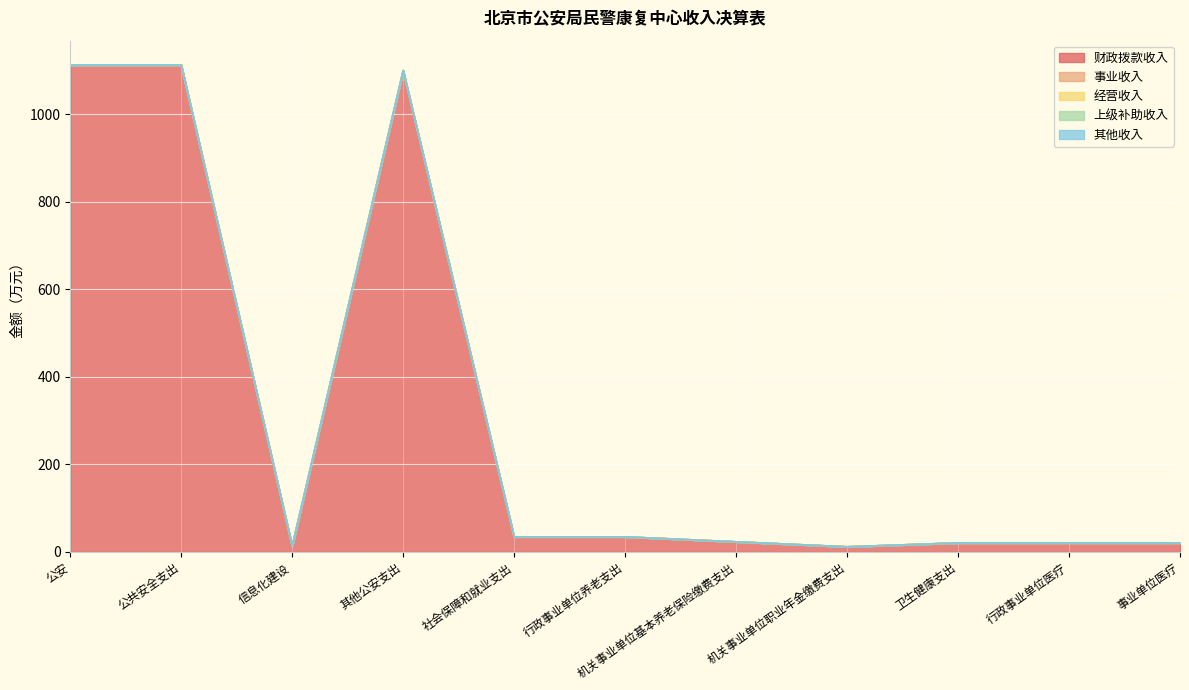

Reading left to right, what are all the values shown in this chart?

财政拨款收入: 公安=1112.1	公共安全支出=1112.1	信息化建设=12.9	其他公安支出=1099.2	社会保障和就业支出=34.1	行政事业单位养老支出=34.1	机关事业单位基本养老保险缴费支出=22.7	机关事业单位职业年金缴费支出=11.4	卫生健康支出=20.3	行政事业单位医疗=20.3	事业单位医疗=20.3
事业收入: 公安=0.0	公共安全支出=0.0	信息化建设=0.0	其他公安支出=0.0	社会保障和就业支出=0.0	行政事业单位养老支出=0.0	机关事业单位基本养老保险缴费支出=0.0	机关事业单位职业年金缴费支出=0.0	卫生健康支出=0.0	行政事业单位医疗=0.0	事业单位医疗=0.0
经营收入: 公安=0.0	公共安全支出=0.0	信息化建设=0.0	其他公安支出=0.0	社会保障和就业支出=0.0	行政事业单位养老支出=0.0	机关事业单位基本养老保险缴费支出=0.0	机关事业单位职业年金缴费支出=0.0	卫生健康支出=0.0	行政事业单位医疗=0.0	事业单位医疗=0.0
上级补助收入: 公安=0.0	公共安全支出=0.0	信息化建设=0.0	其他公安支出=0.0	社会保障和就业支出=0.0	行政事业单位养老支出=0.0	机关事业单位基本养老保险缴费支出=0.0	机关事业单位职业年金缴费支出=0.0	卫生健康支出=0.0	行政事业单位医疗=0.0	事业单位医疗=0.0
其他收入: 公安=0.0	公共安全支出=0.0	信息化建设=0.0	其他公安支出=0.0	社会保障和就业支出=0.0	行政事业单位养老支出=0.0	机关事业单位基本养老保险缴费支出=0.0	机关事业单位职业年金缴费支出=0.0	卫生健康支出=0.0	行政事业单位医疗=0.0	事业单位医疗=0.0